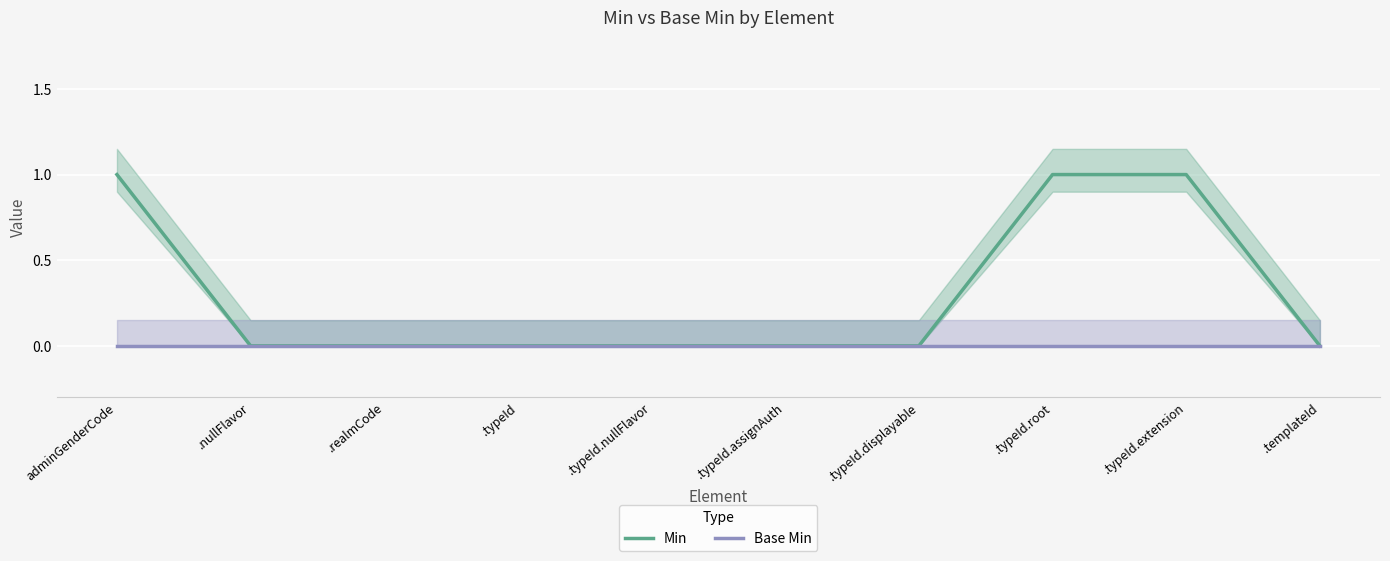

Reading left to right, list all the values displayed in this chart.

Min: adminGenderCode=1	.nullFlavor=0	.realmCode=0	.typeId=0	.typeId.nullFlavor=0	.typeId.assignAuth=0	.typeId.displayable=0	.typeId.root=1	.typeId.extension=1	.templateId=0
Base Min: adminGenderCode=0	.nullFlavor=0	.realmCode=0	.typeId=0	.typeId.nullFlavor=0	.typeId.assignAuth=0	.typeId.displayable=0	.typeId.root=0	.typeId.extension=0	.templateId=0